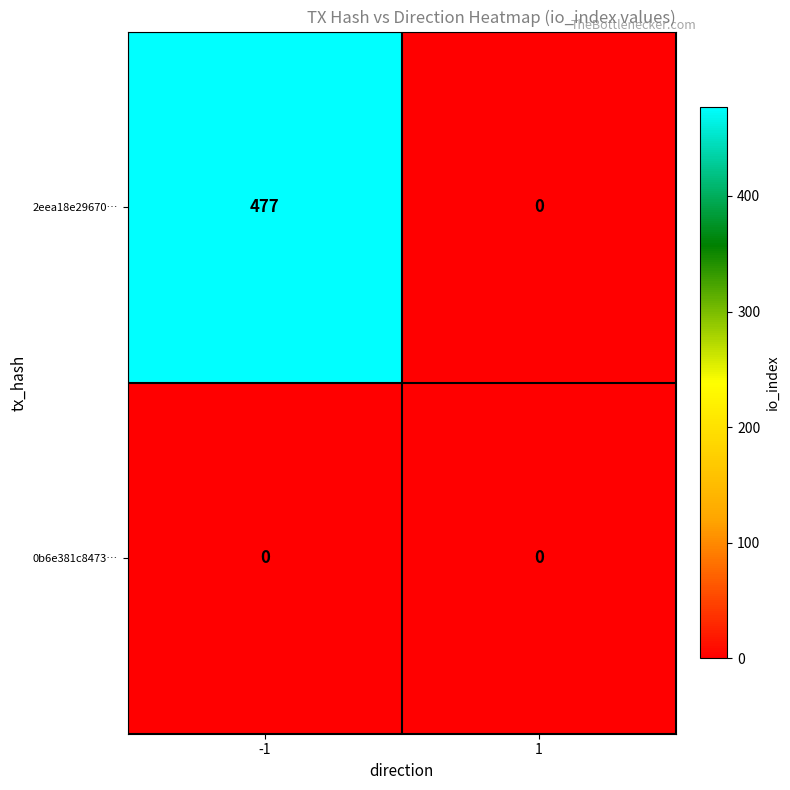

Which series has the largest total across all categories?

2eea18e29670…